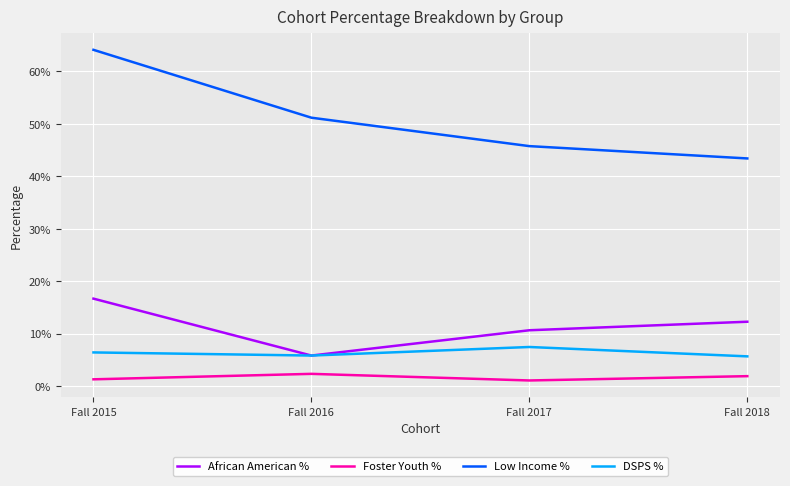

What is the difference between the highest and lowest values at Fall 2016?

0.5